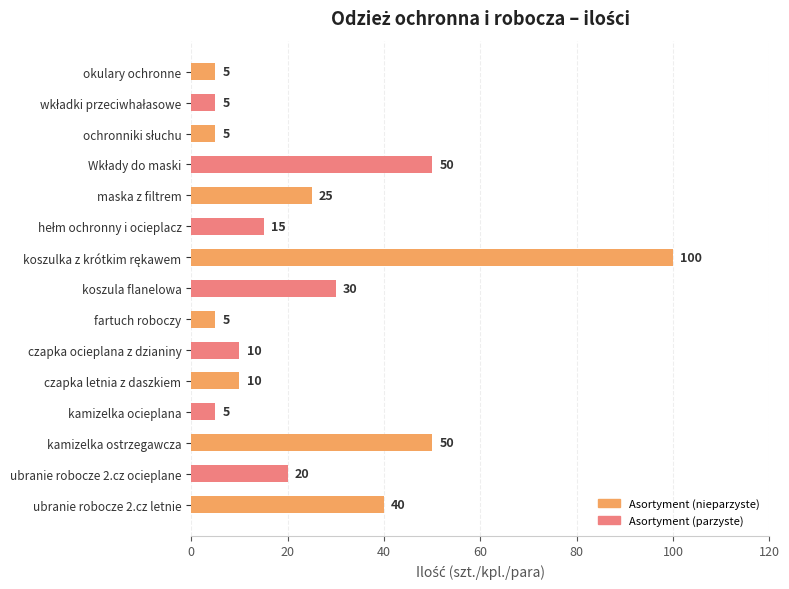

The value at kamizelka ostrzegawcza is 50. True or false?

True